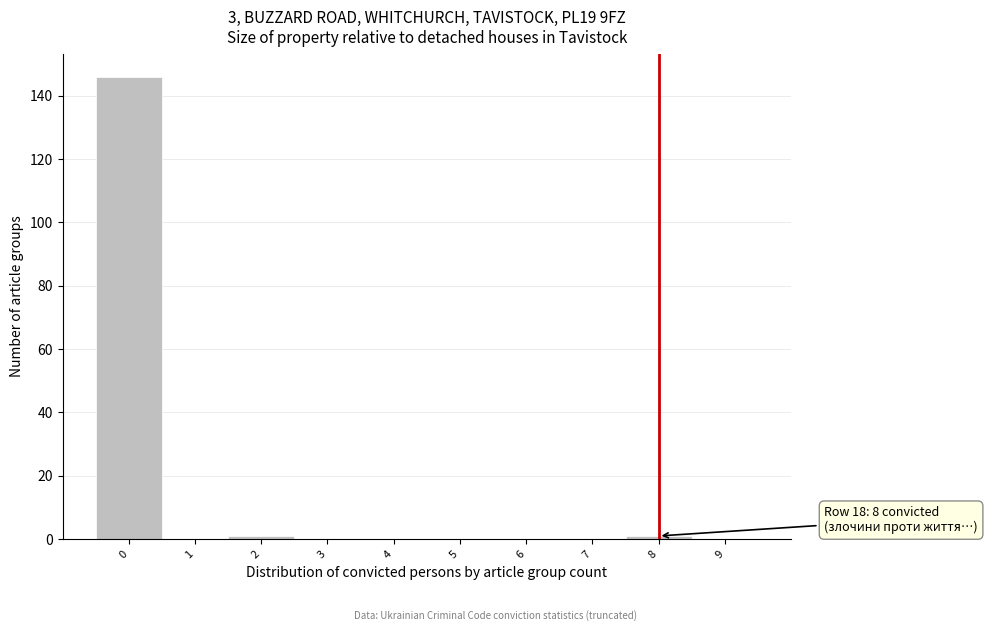

Reading left to right, transcribe all the data shown in this chart.

0=146	1=0	2=1	3=0	4=0	5=0	6=0	7=0	8=1	9=0